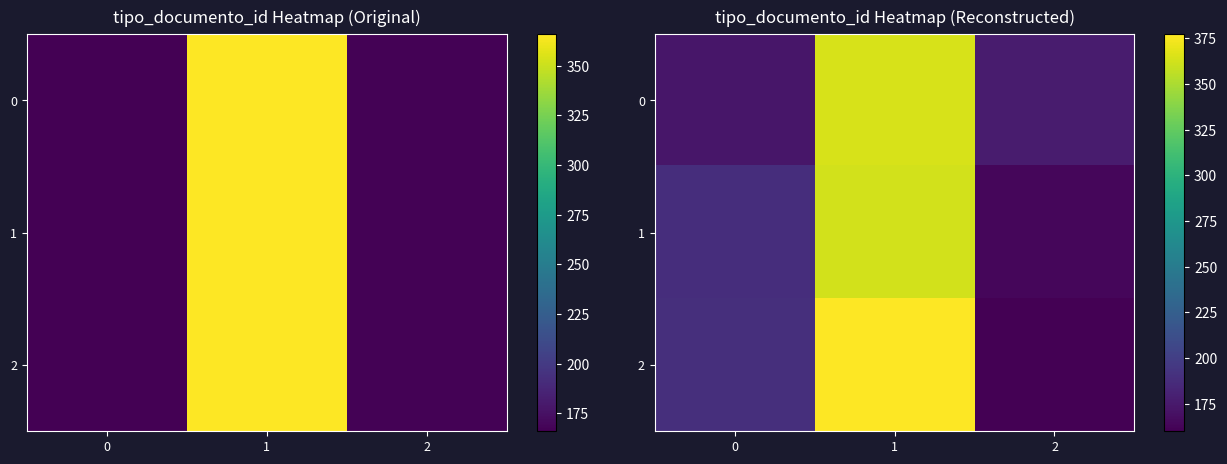

Rank the series at 2 from lowest to highest value.

2, 1, 0